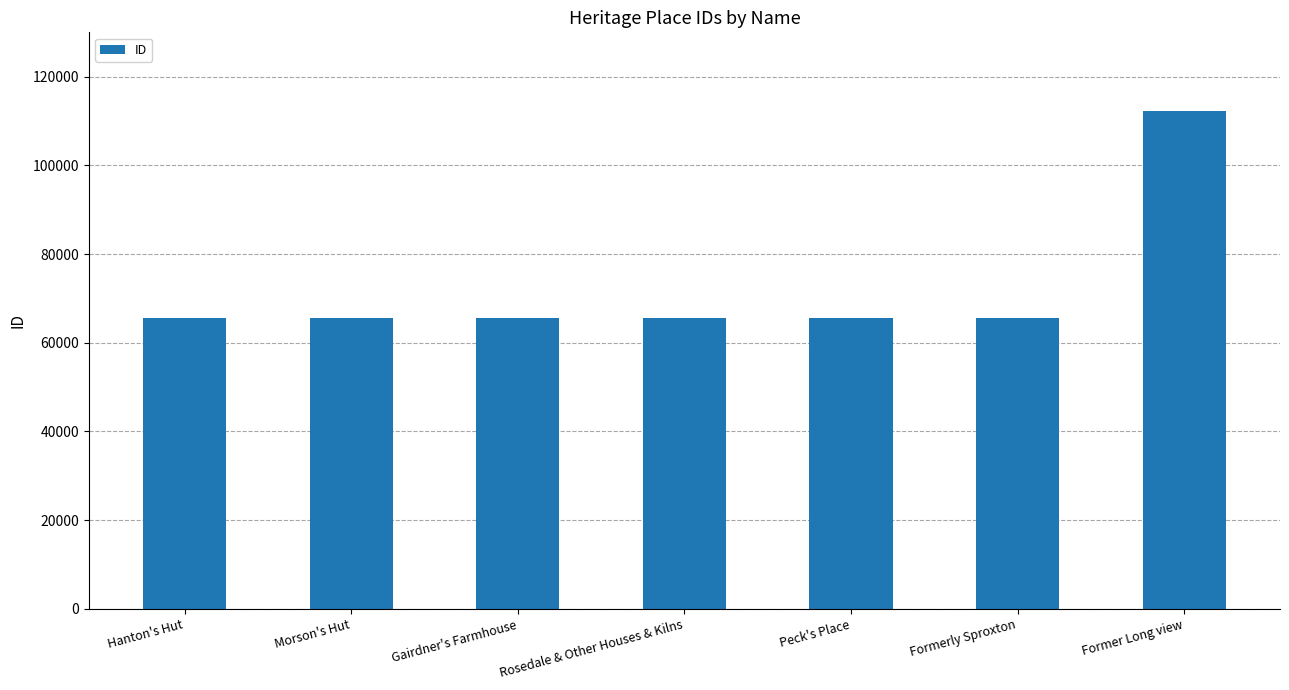

What is the minimum value shown in the chart?

65536